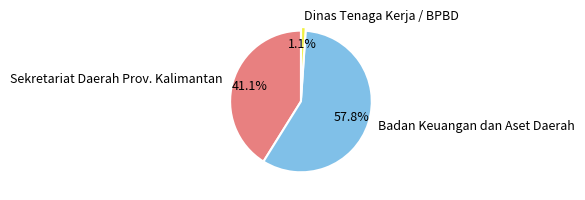

Combined, what portion of the pie is Sekretariat Daerah Prov. Kalimantan and Dinas Tenaga Kerja / BPBD?

42.2%